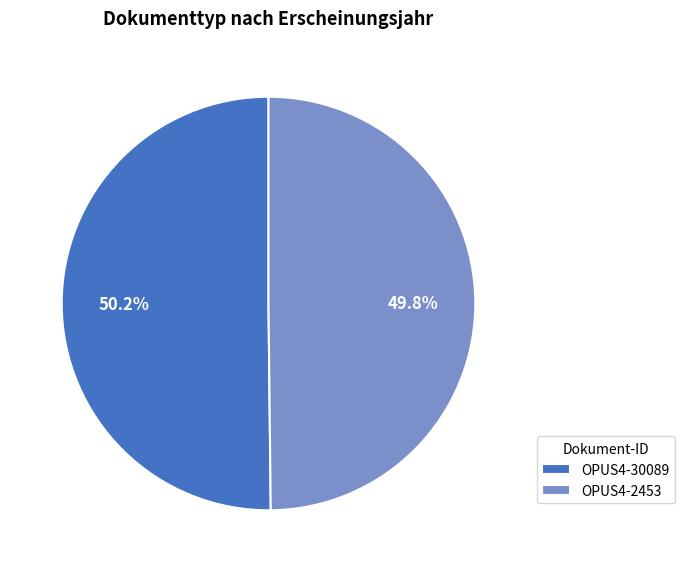

The OPUS4-2453 slice represents 57% of the pie. True or false?

False